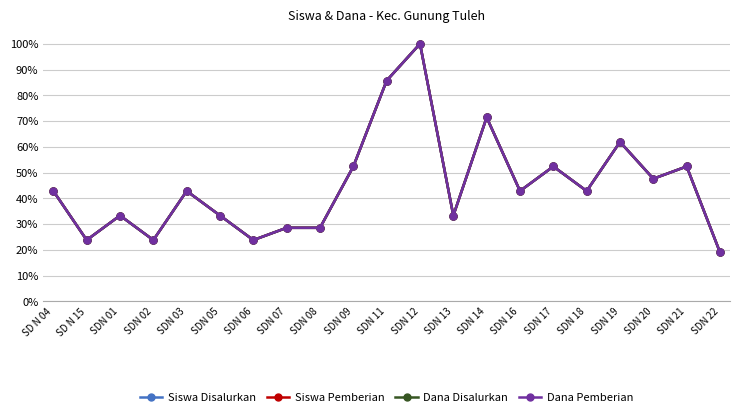

At which category does Siswa Disalurkan reach its first local peak?

SDN 01